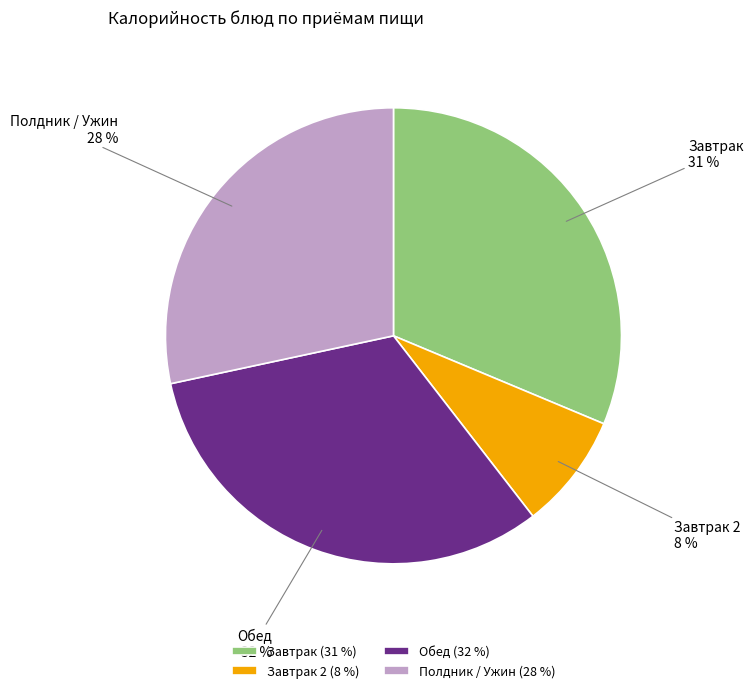

To the nearest percent, what portion does Завтрак 2 represent?

8%